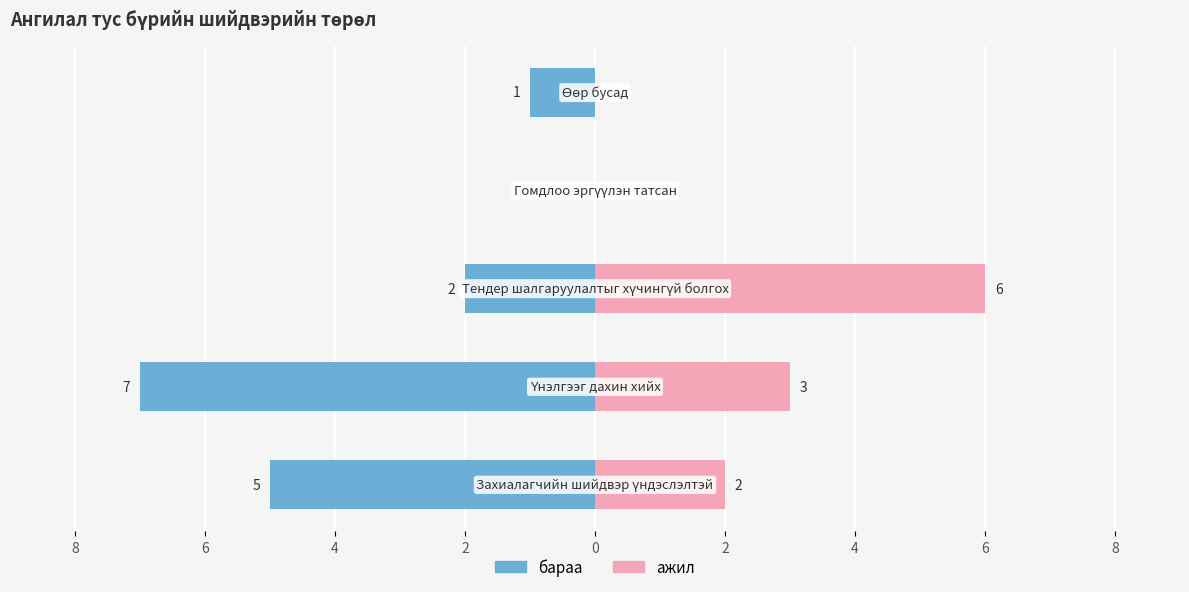

Reading right to left, list all the values displayed in this chart.

бараа: 0=-1	2=0	4=-2	6=-7	8=-5
ажил: 0=0	2=0	4=6	6=3	8=2